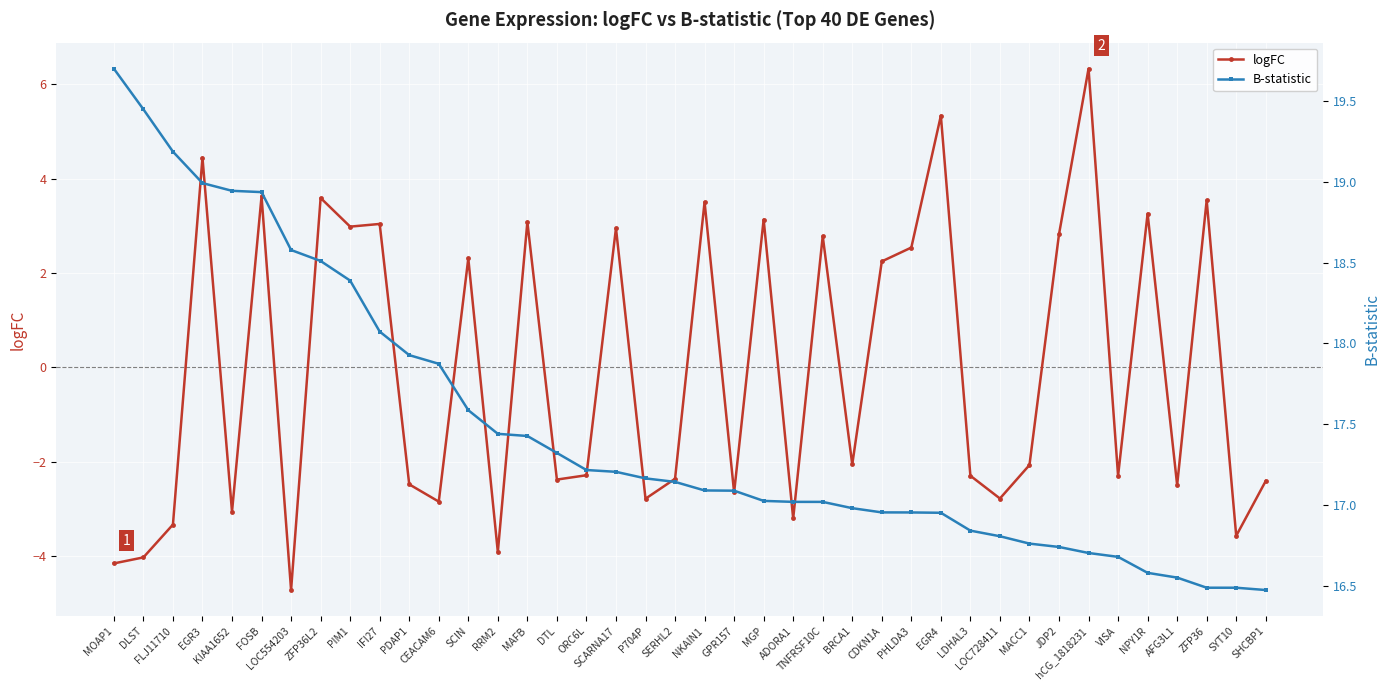

List the labels in order of B-statistic value, largest first.

MOAP1, DLST, FLJ11710, EGR3, KIAA1652, FOSB, LOC554203, ZFP36L2, PIM1, IFI27, PDAP1, CEACAM6, SCIN, RRM2, MAFB, DTL, ORC6L, SCARNA17, P704P, SERHL2, NKAIN1, GPR157, MGP, ADORA1, TNFRSF10C, BRCA1, CDKN1A, PHLDA3, EGR4, LDHAL3, LOC728411, MACC1, JDP2, hCG_1818231, VISA, NPY1R, AFG3L1, ZFP36, SYT10, SHCBP1